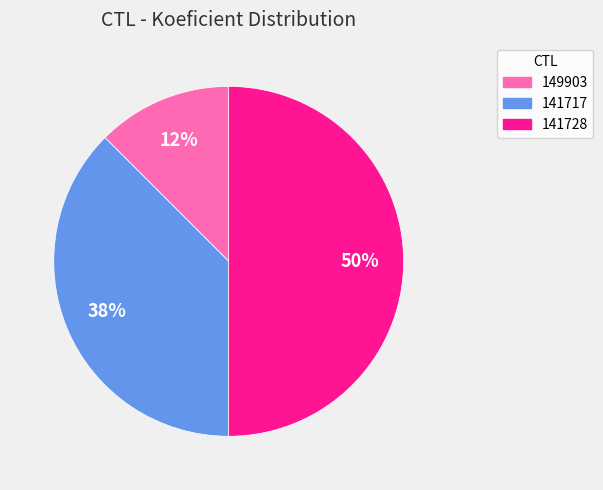

Which has a higher value, 141717 or 141728?

141728